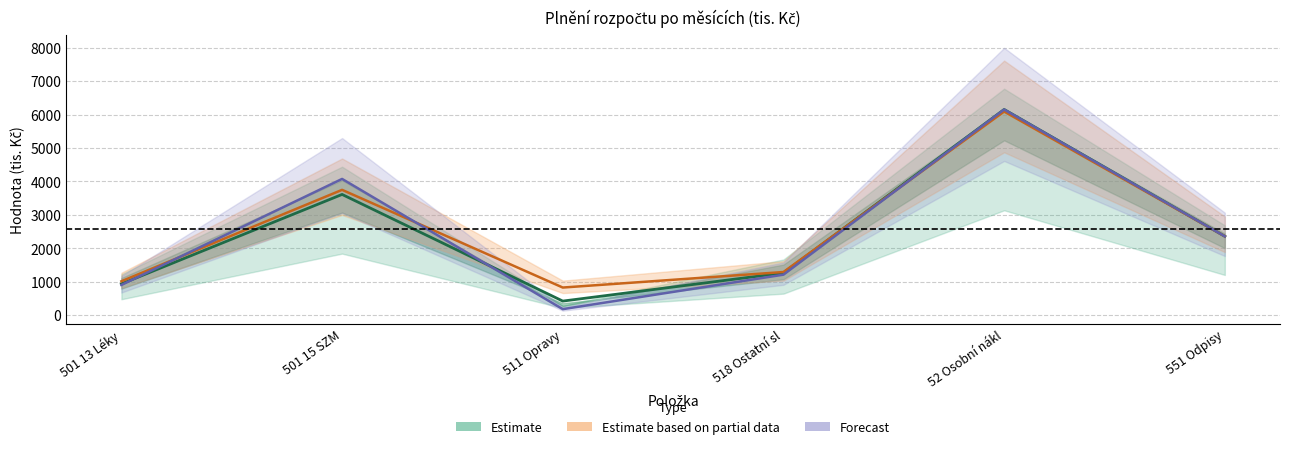

What position from the left is 501 13 Léky?

1